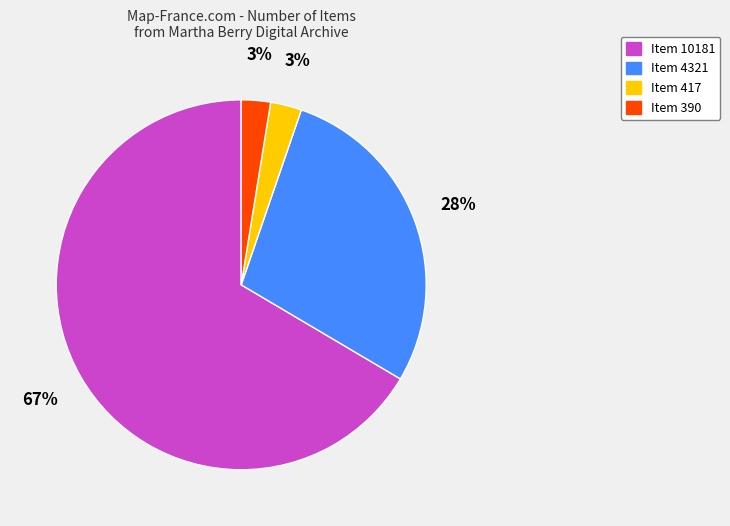

How many segments does this pie chart have?

4